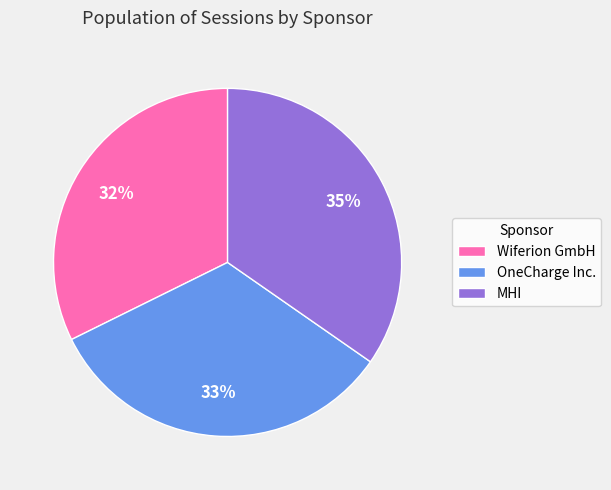

Combined, do OneCharge Inc. and MHI account for over 50%?

Yes